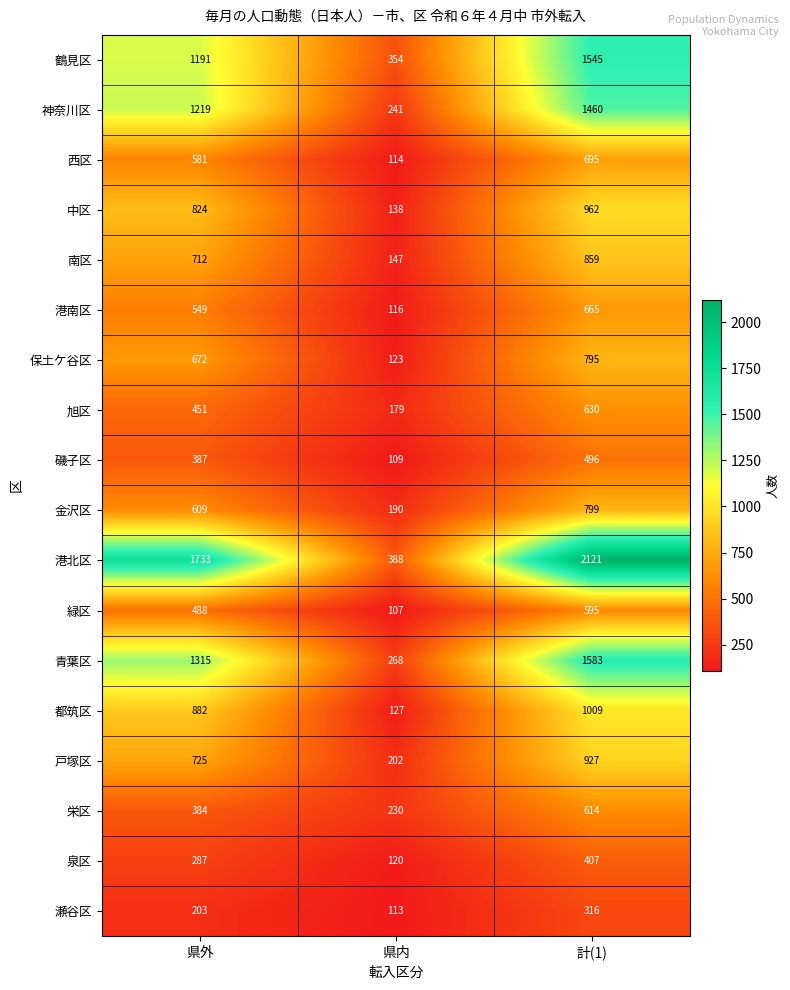

What is the greatest value displayed?

2121